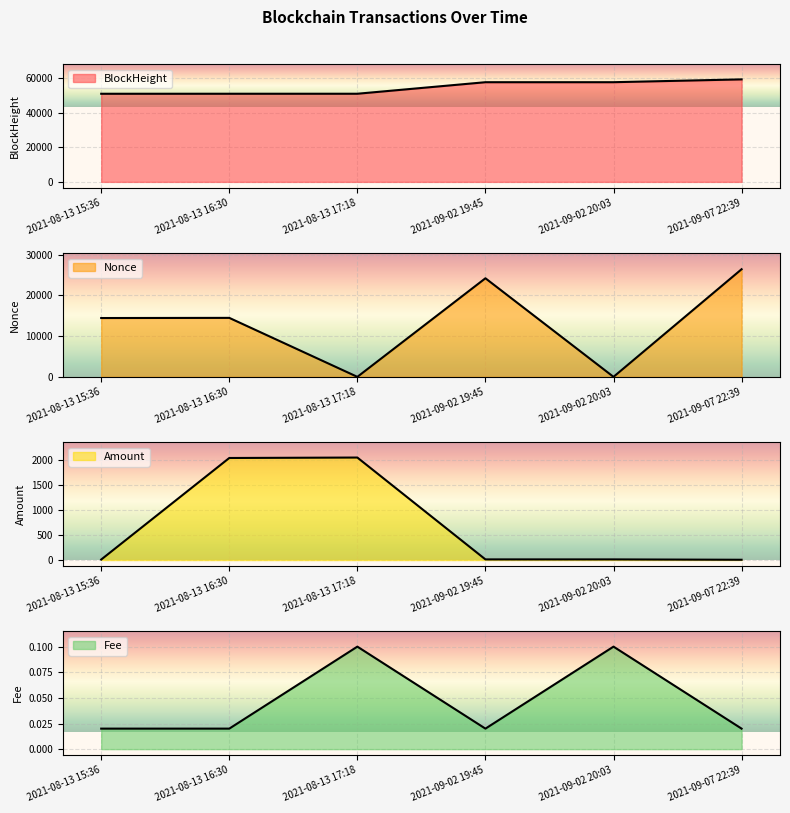

Which has a higher value, 2021-09-02 19:45 or 2021-09-07 22:39?

2021-09-07 22:39